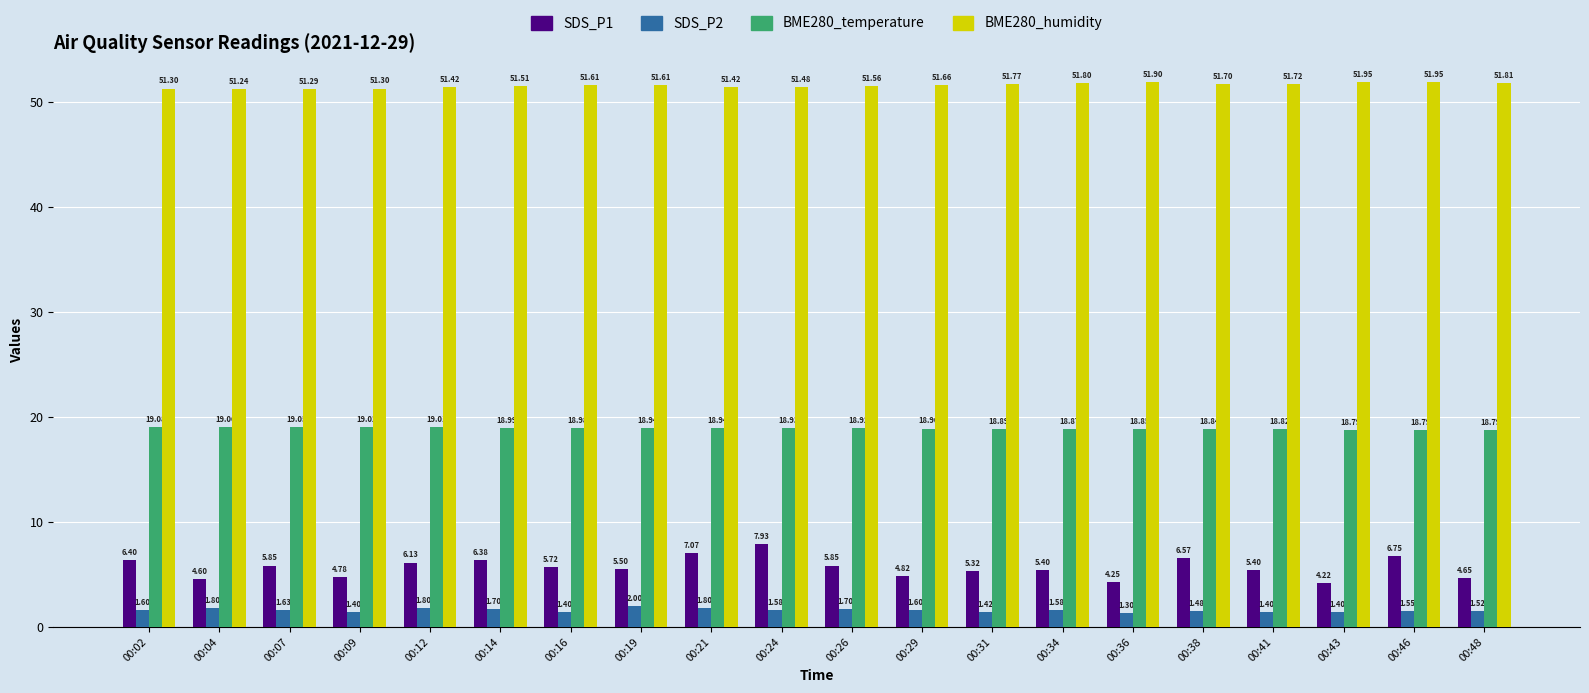

Which series has the largest total across all categories?

BME280_humidity